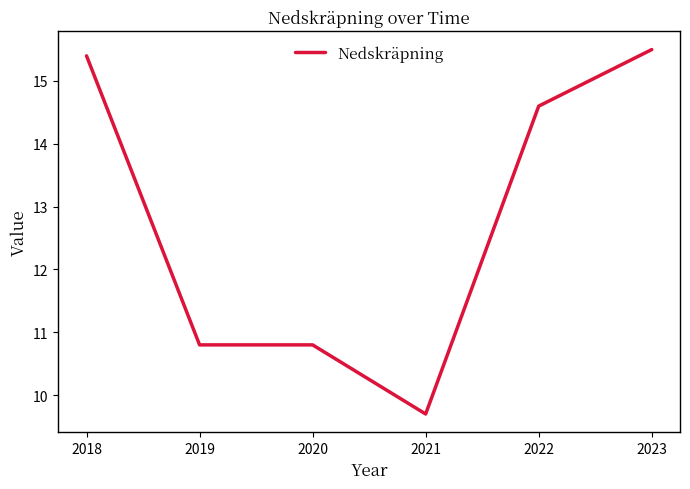

What is the minimum value shown in the chart?

9.7